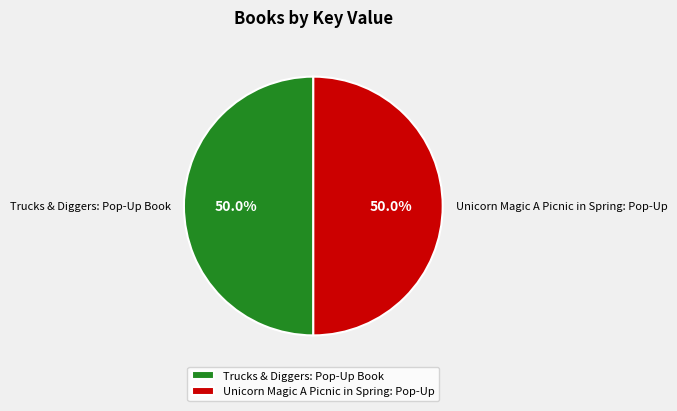

What portion of the pie excludes Unicorn Magic A Picnic in Spring: Pop-Up?

50.0%